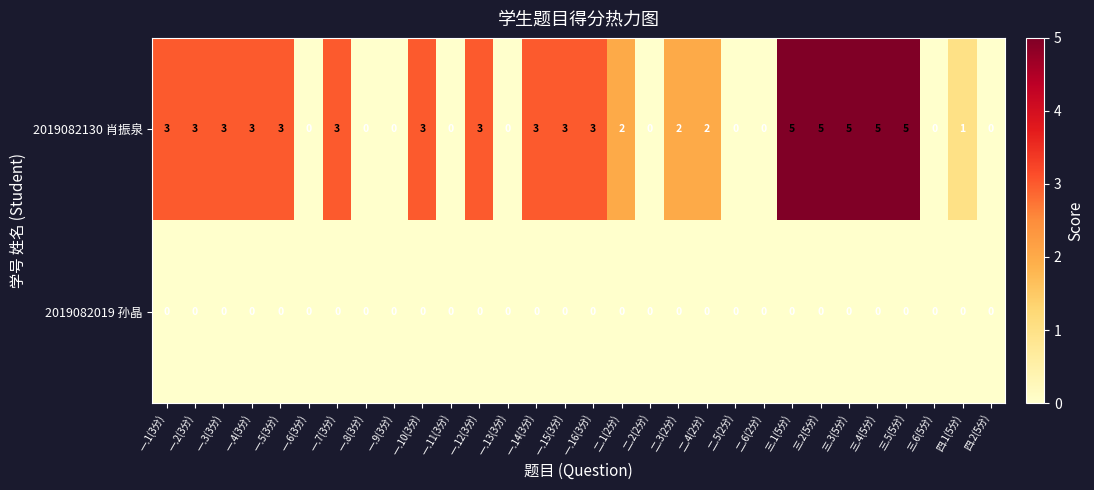

The value of 2019082130 肖振泉 at 一.3(3分) is 3. True or false?

True